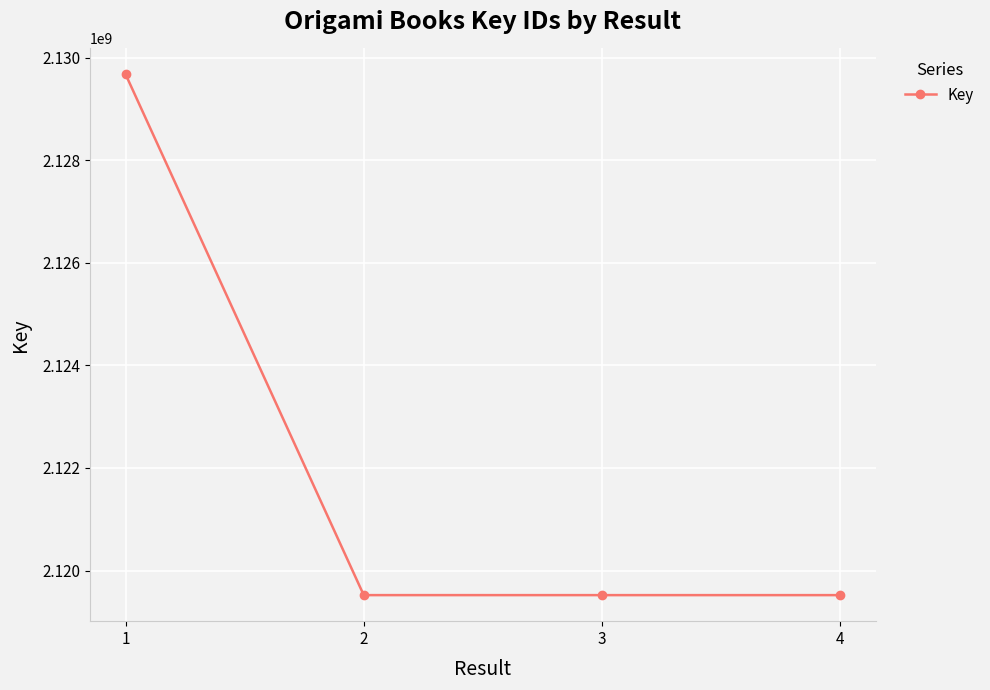

The value at 3 is 671486336. True or false?

False